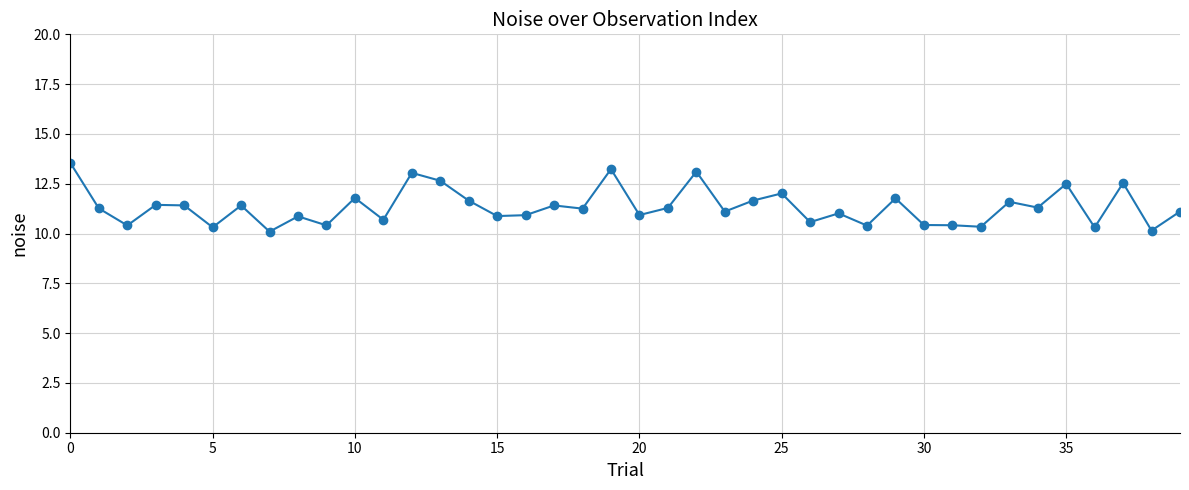

How many data points does each series have?

40